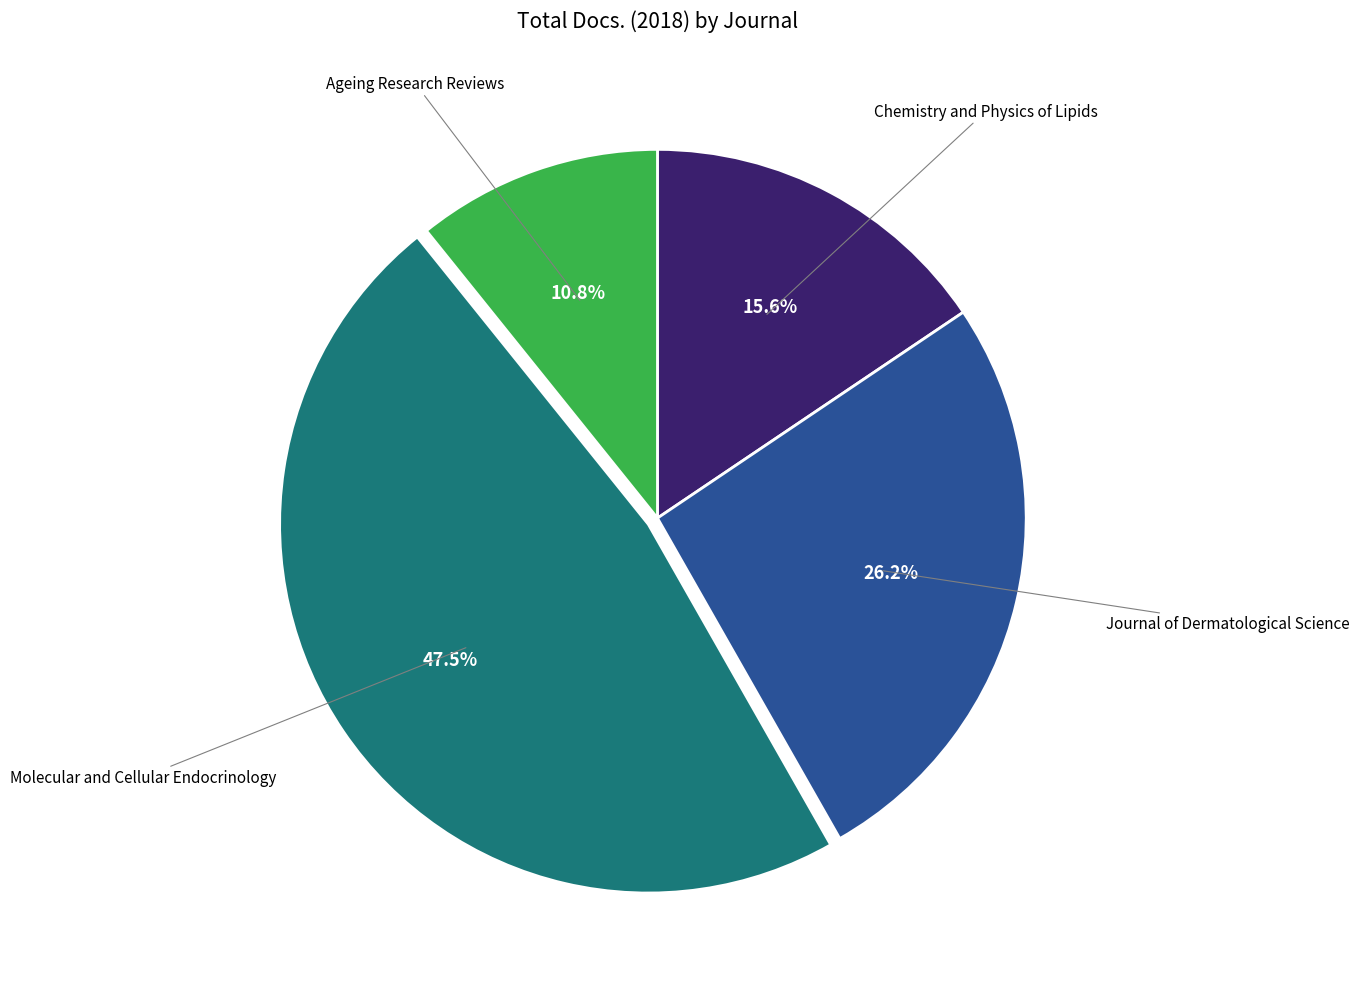

Does any single category account for the majority?

No